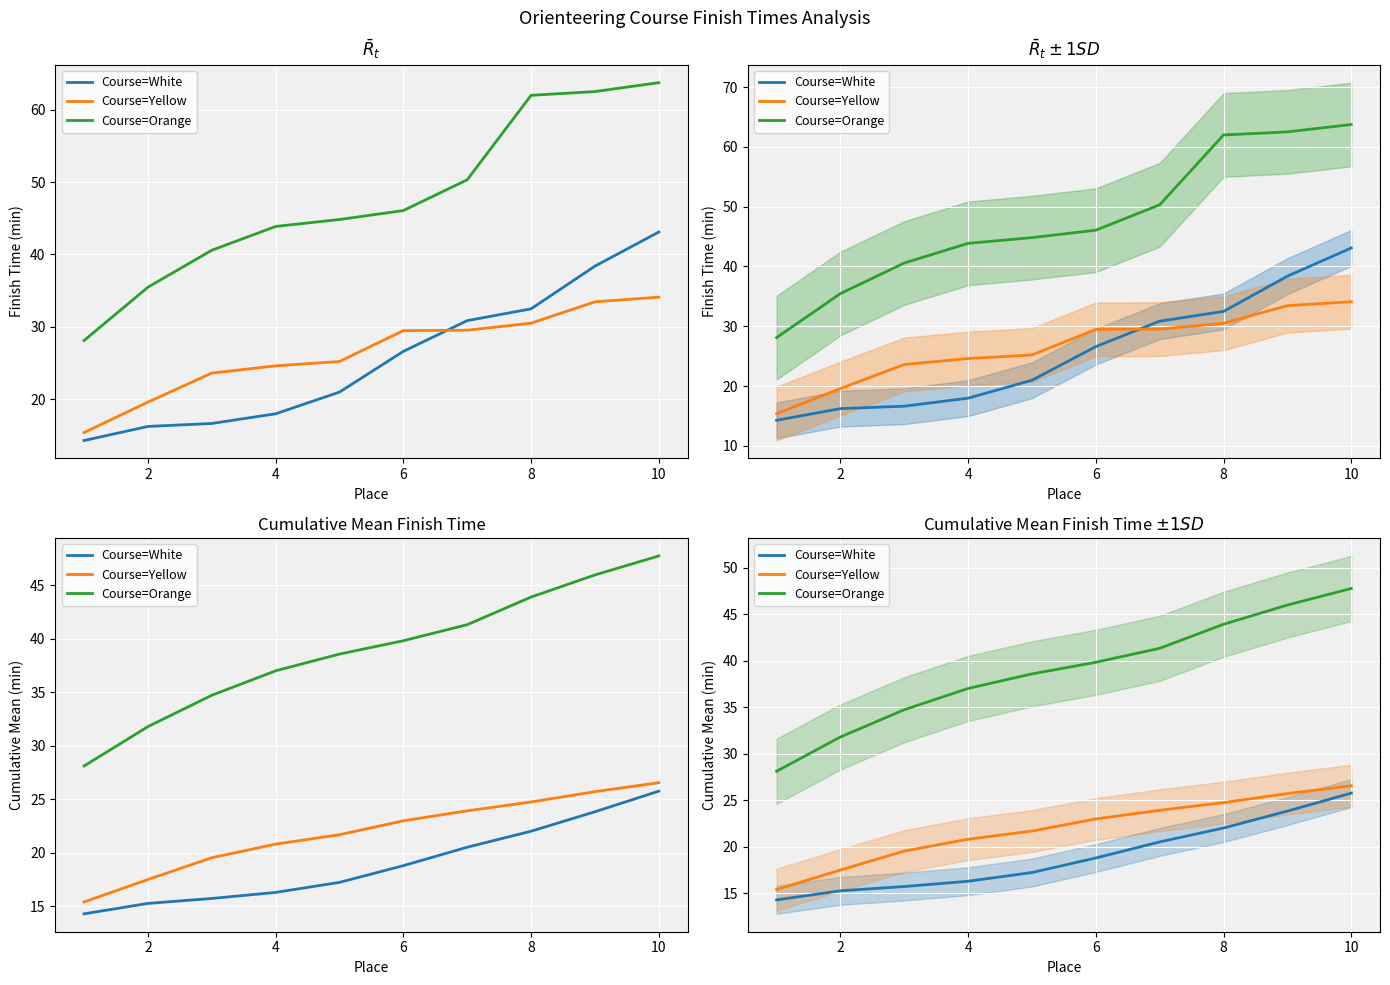

At how many categories does at least one series exceed 35?

7